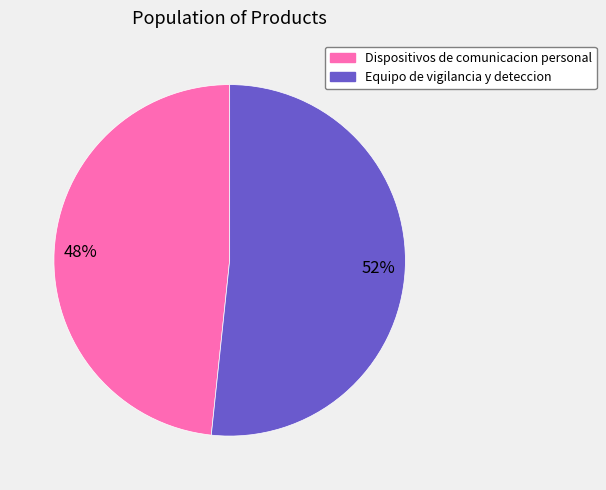

Which category has the smallest portion of the pie?

Dispositivos de comunicacion personal